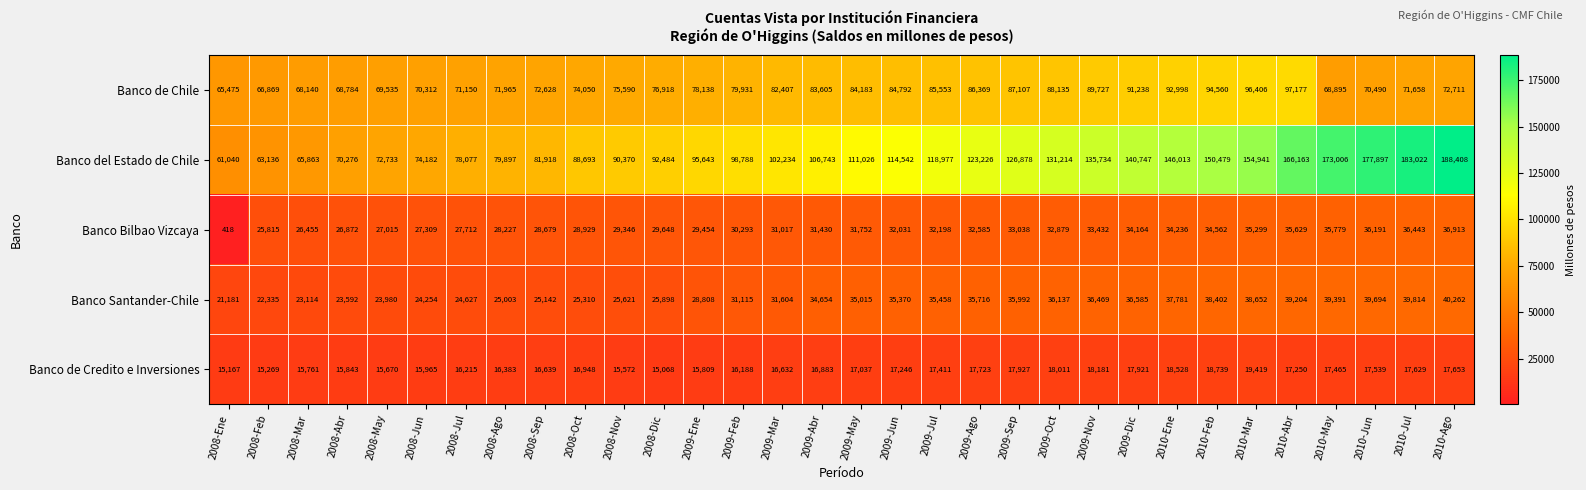

What is the highest value of the Banco Santander-Chile series?

40262